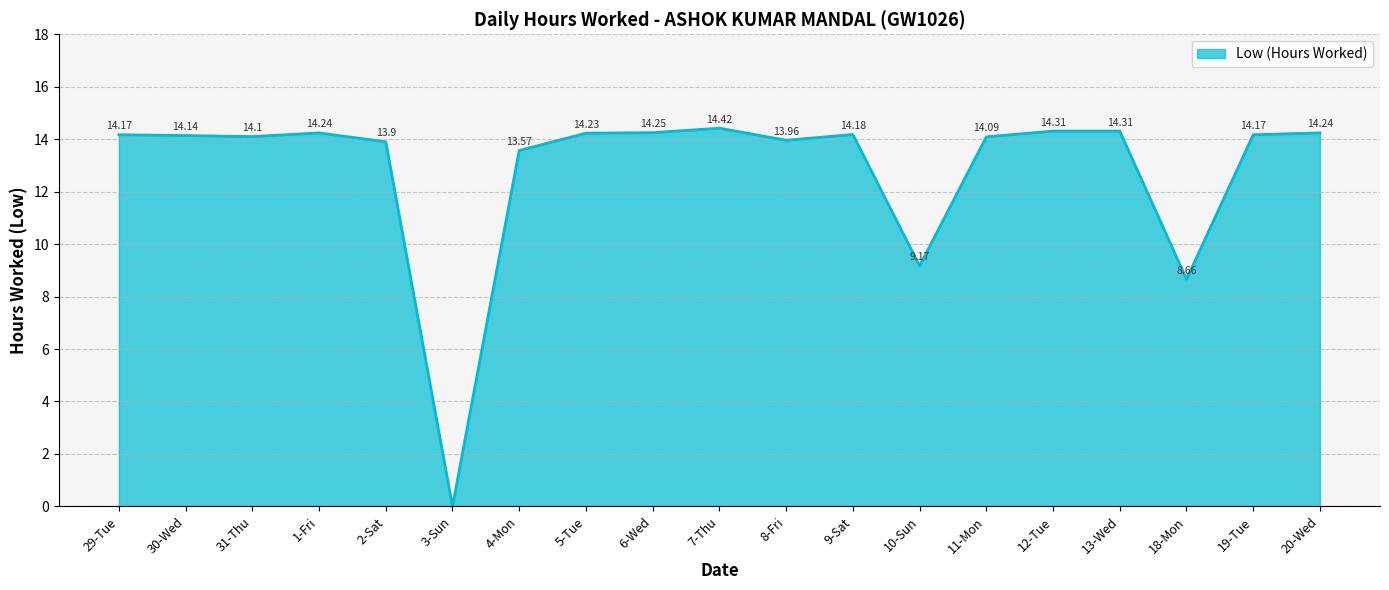

Approximately how many times larger is the value at 13-Wed compared to 7-Thu?

1.0